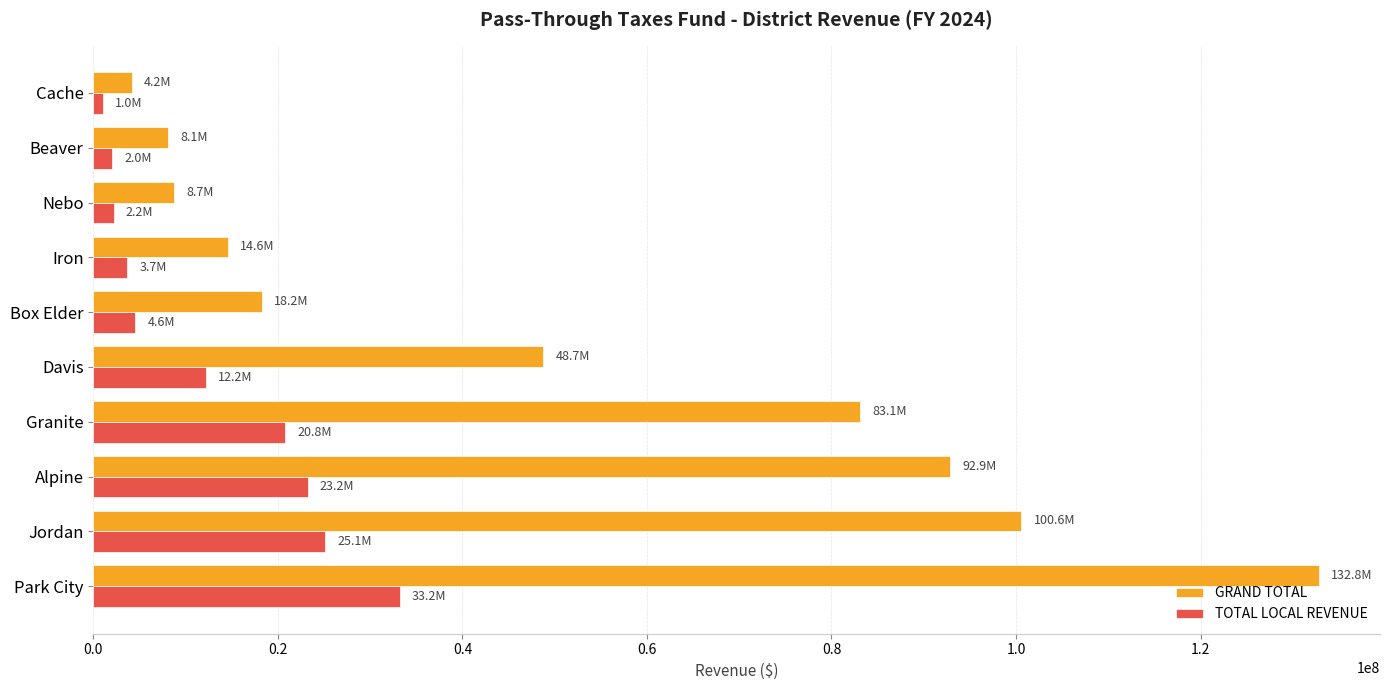

Rank the series by their maximum value, from lowest to highest.

TOTAL LOCAL REVENUE, GRAND TOTAL